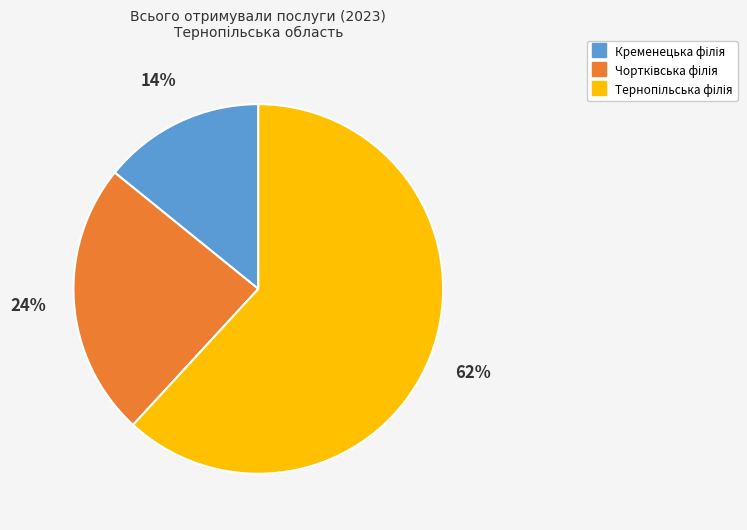

To the nearest percent, what is the average slice percentage?

33%